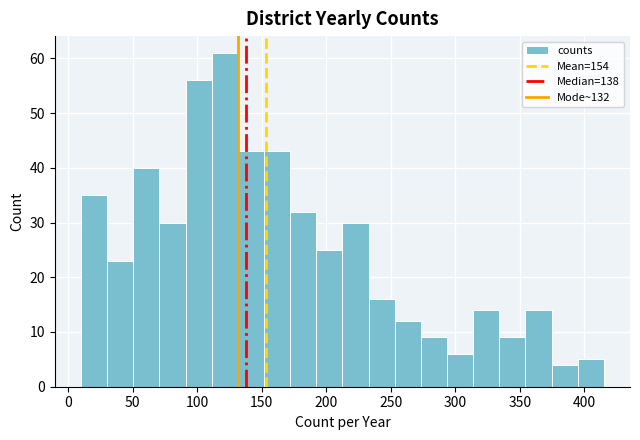

Reading left to right, list every bar in this chart as the range it spans on the x-axis followed by its height. Neither the bar edges nor the heights are printed on the chart, so give them approximately, as read against the axes.

10 to 30: 35
30 to 50: 23
50 to 70: 40
70 to 90: 30
90 to 110: 56
110 to 130: 61
130 to 150: 43
150 to 170: 43
170 to 190: 32
190 to 215: 25
215 to 235: 30
235 to 255: 16
255 to 275: 12
275 to 295: 9
295 to 315: 6
315 to 335: 14
335 to 355: 9
355 to 375: 14
375 to 395: 4
395 to 415: 5